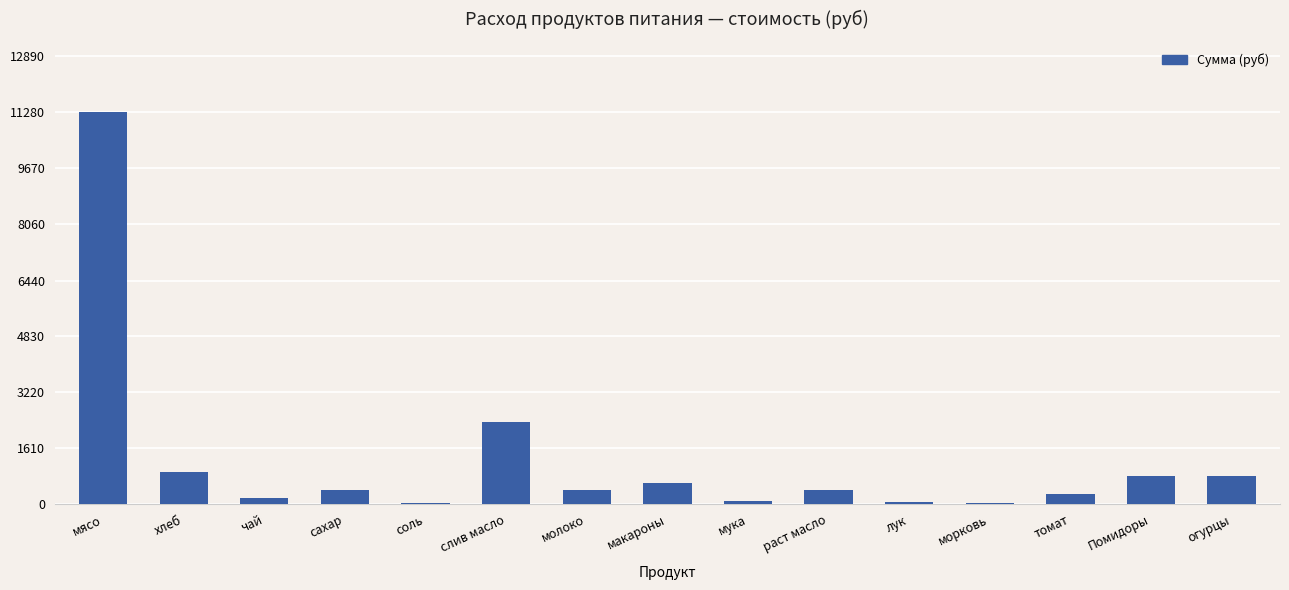

What is the approximate value at макароны?

626.5